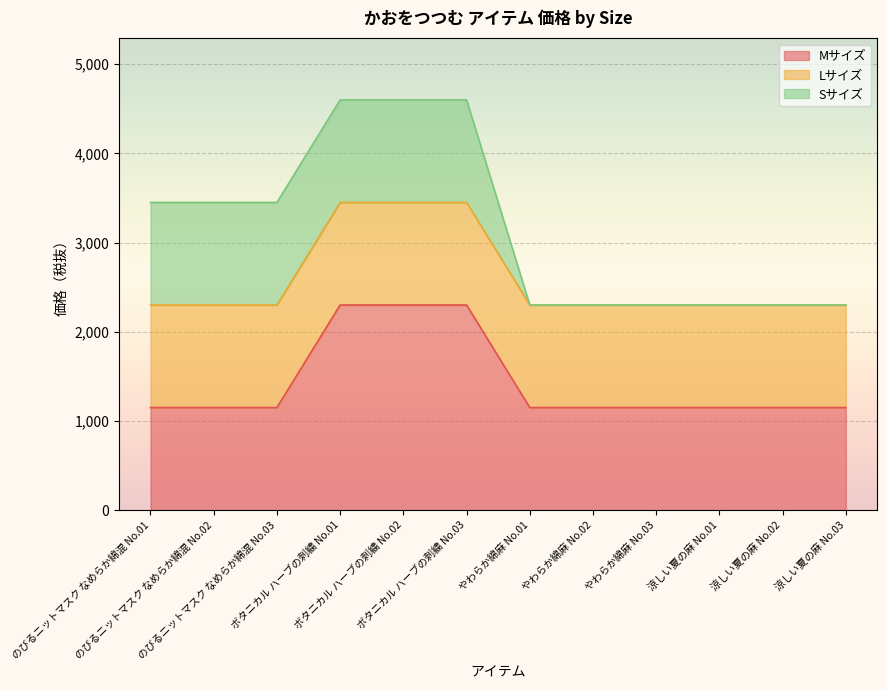

Reading left to right, what are all the values shown in this chart?

Mサイズ: 1150	1150	1150	2300	2300	2300	1150	1150	1150	1150	1150	1150
Lサイズ: 1150	1150	1150	1150	1150	1150	1150	1150	1150	1150	1150	1150
Sサイズ: 1150	1150	1150	1150	1150	1150	0	0	0	0	0	0